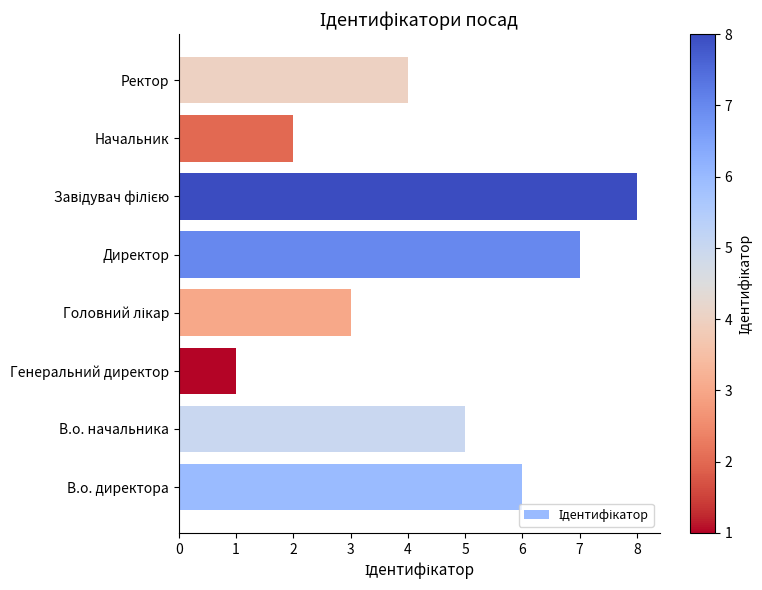

What is the minimum value shown in the chart?

1